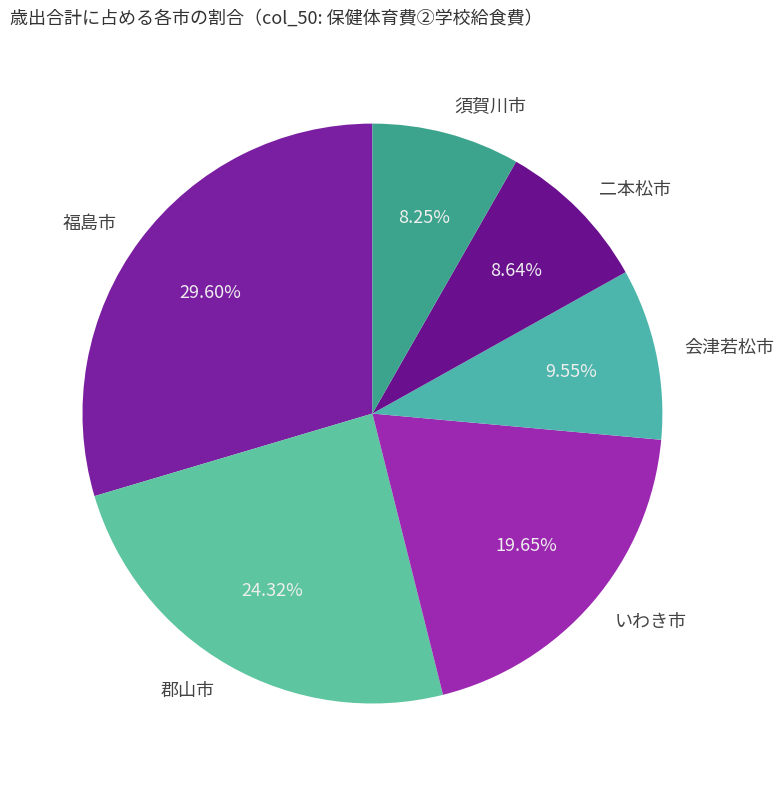

Between 二本松市 and 郡山市, which is larger?

郡山市